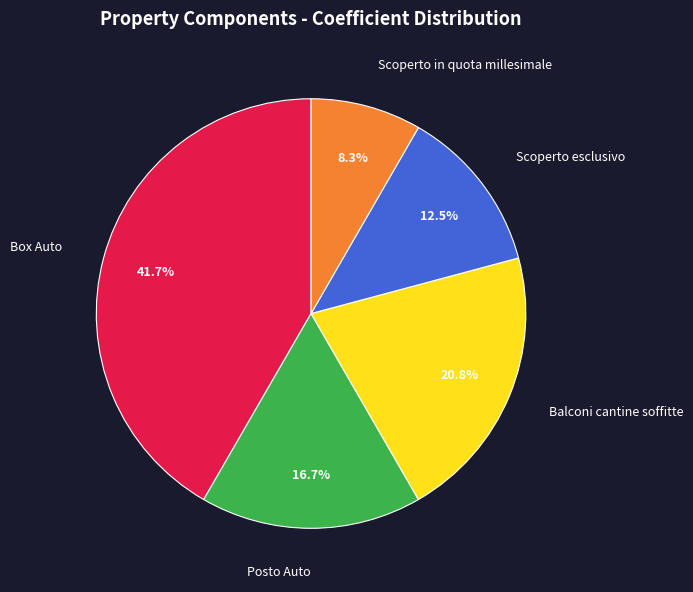

Which slice is the largest?

Box Auto